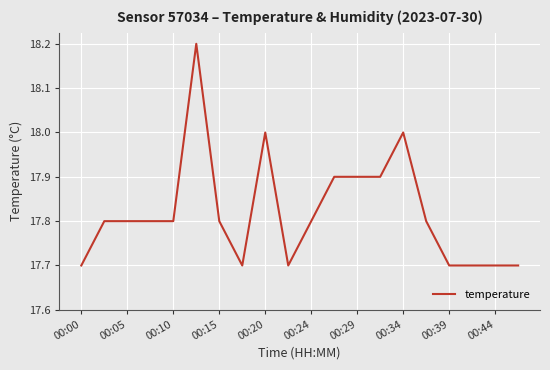

What is the difference between the maximum and minimum values?

0.5